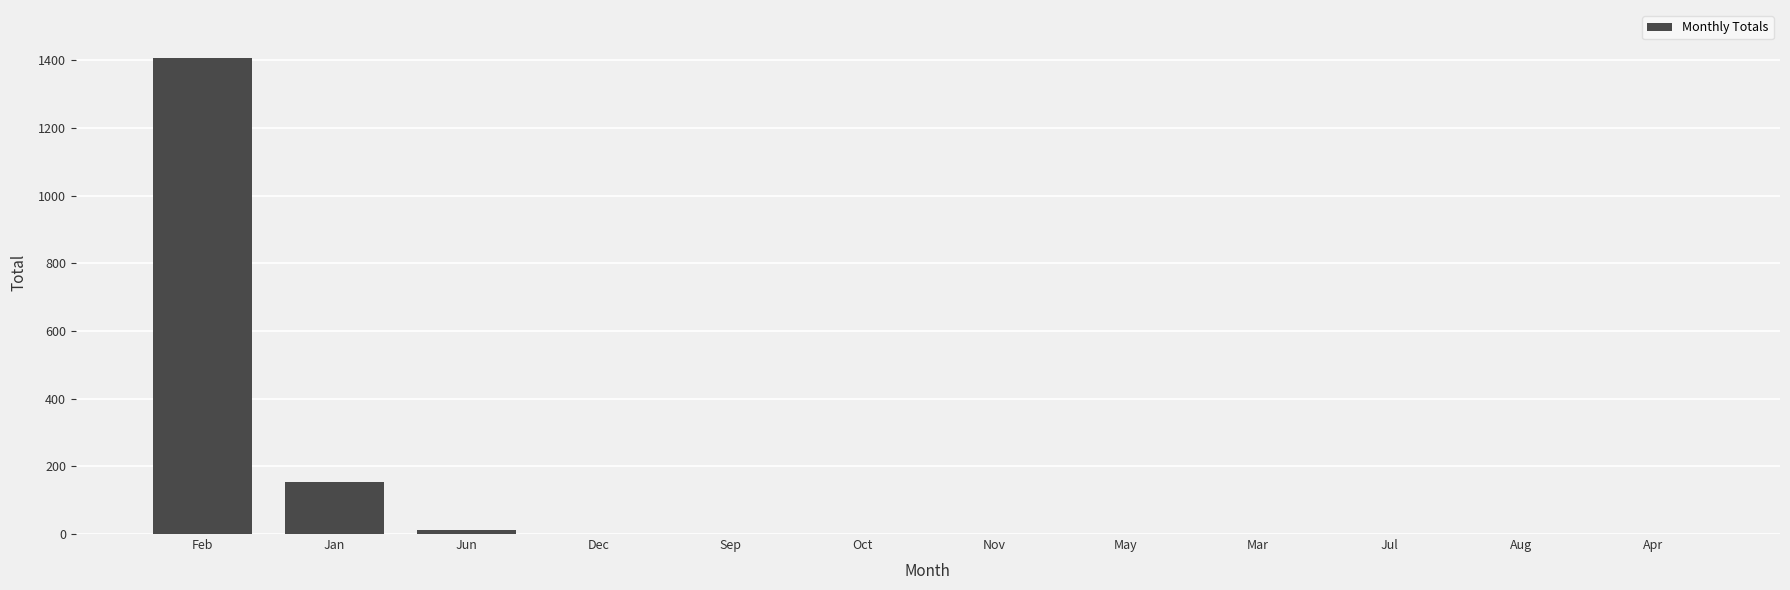

At which label is the value closest to 704?

Jan